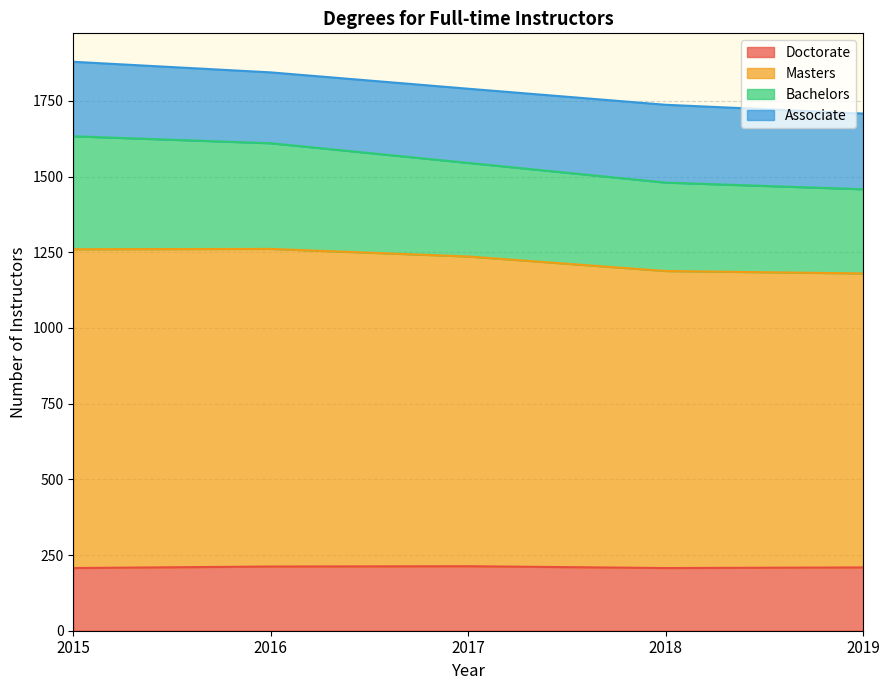

How many data points does each series have?

5